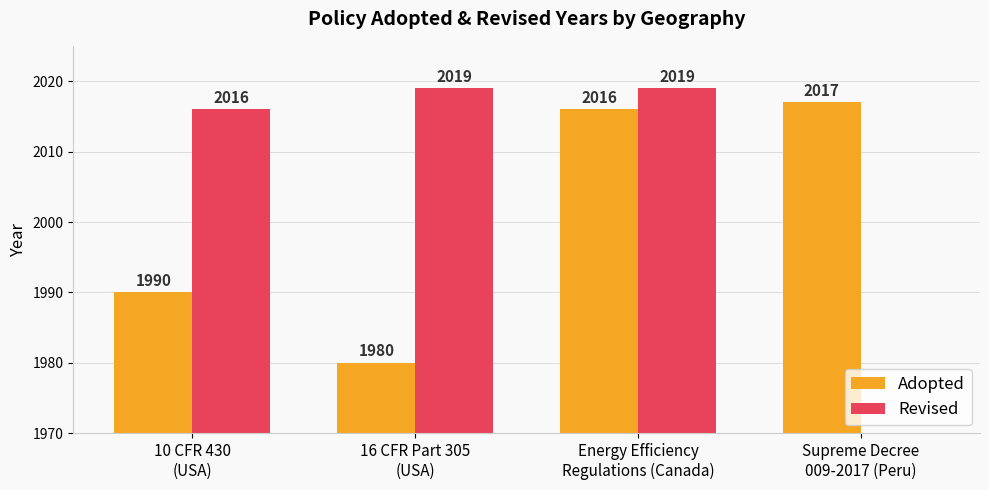

Which label corresponds to the largest value in the chart?

16 CFR Part 305
(USA)